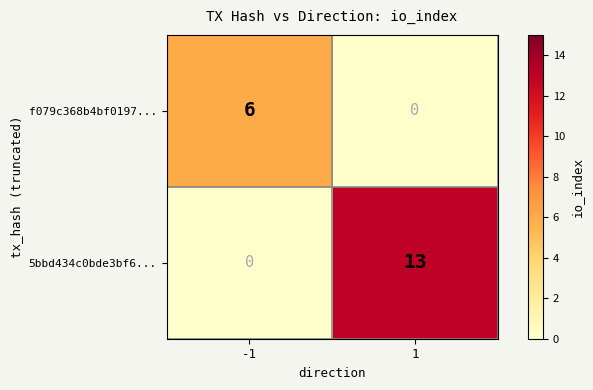

How many categories are shown in the chart?

2